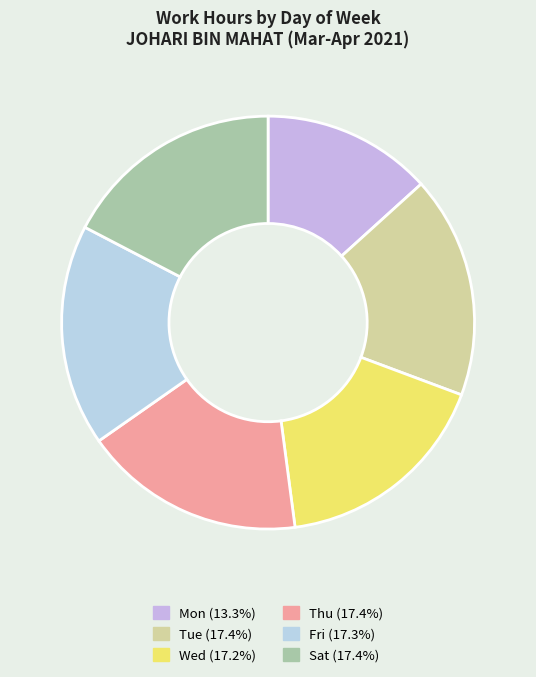

Count the number of slices in the pie.

6